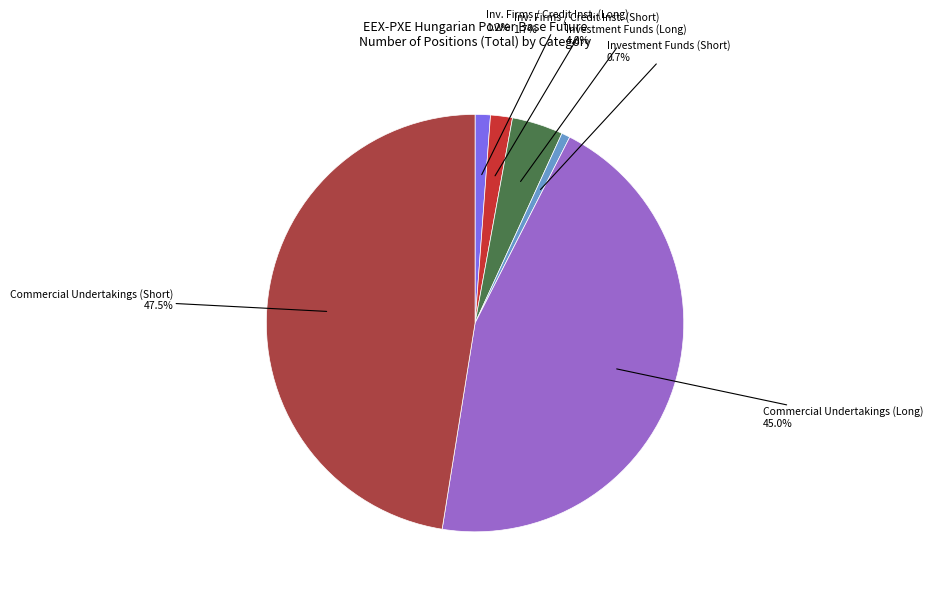

Does any single category account for the majority?

No